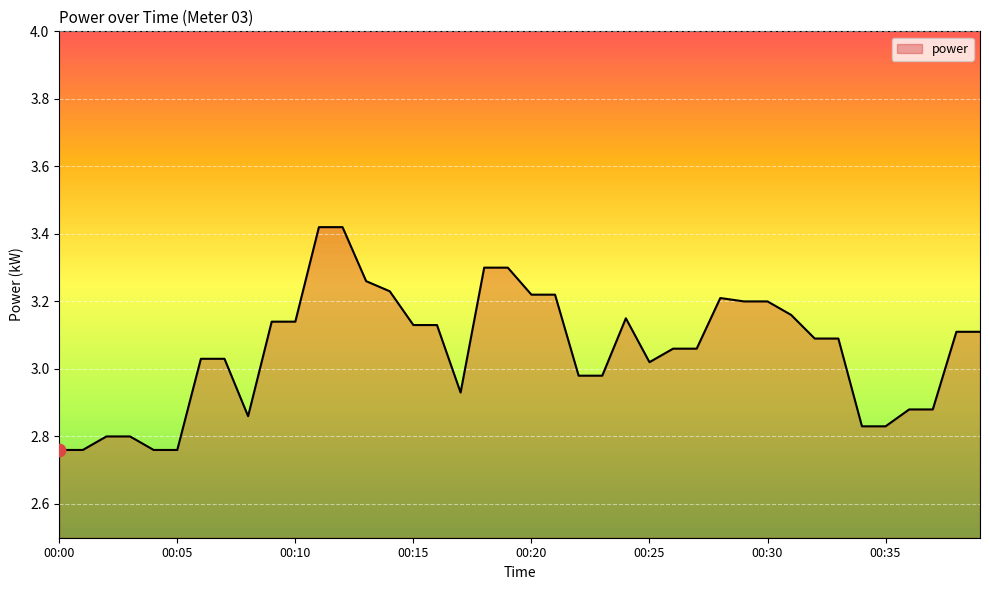

What is the difference between the maximum and minimum values?

0.7